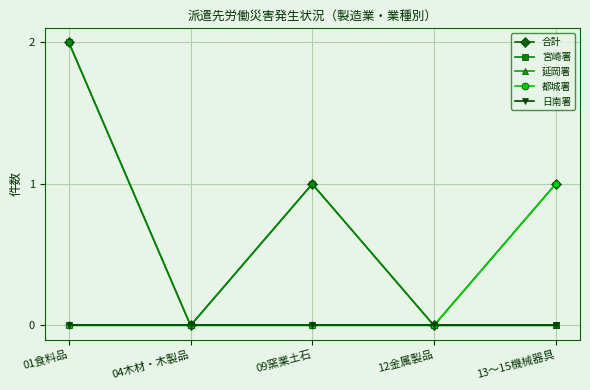

What is the difference between the second highest and second lowest values in the 宮崎署 series?

1